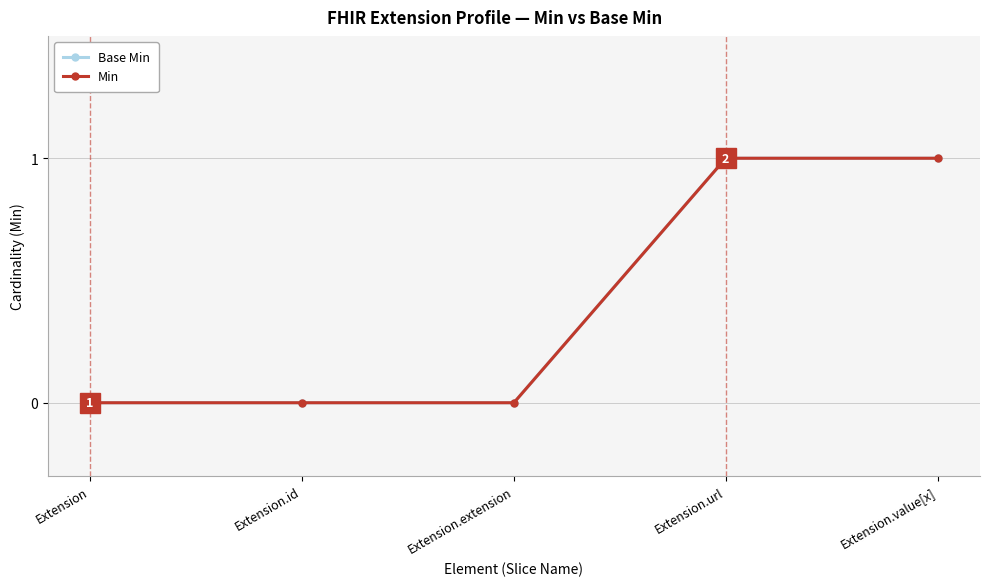

True or false: Base Min and Min cross at least once.

False